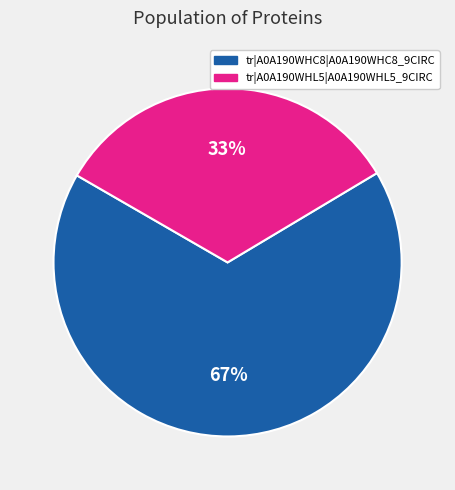

Combined, do tr|A0A190WHL5|A0A190WHL5_9CIRC and tr|A0A190WHC8|A0A190WHC8_9CIRC account for over 50%?

Yes